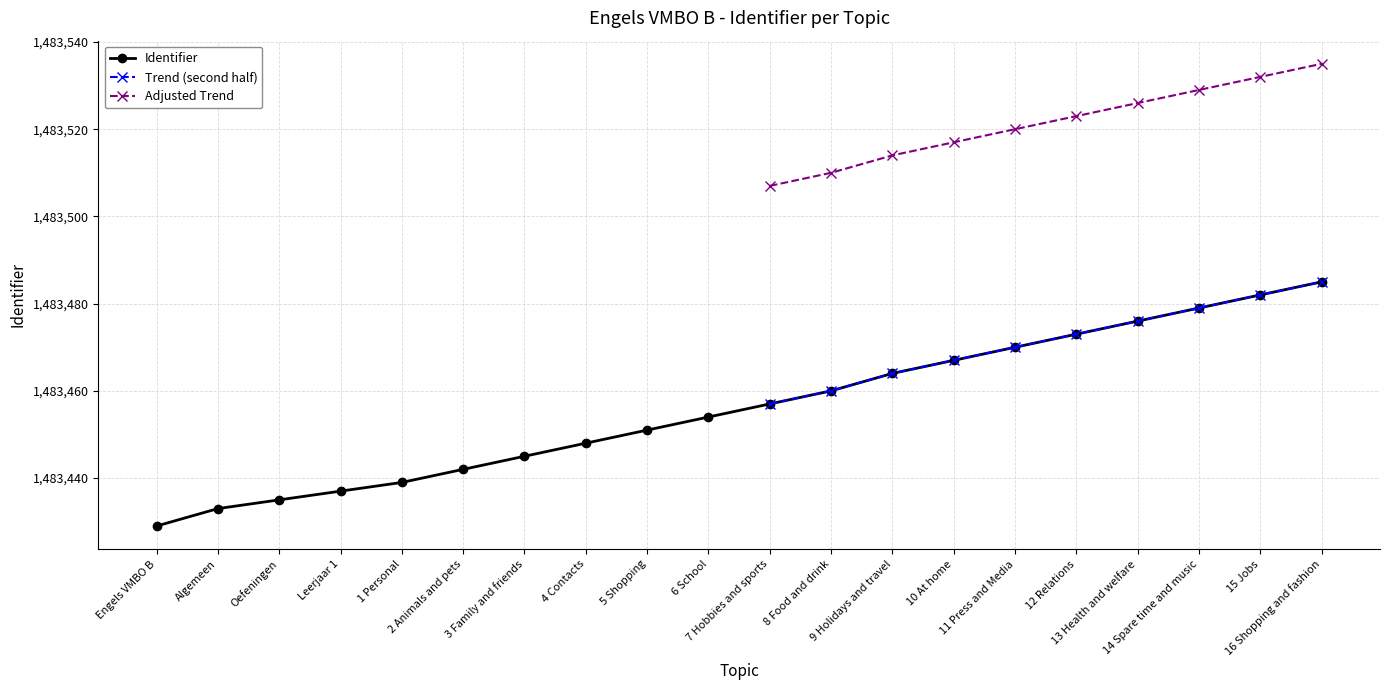

True or false: the data has more than 0 interior local peaks.

False